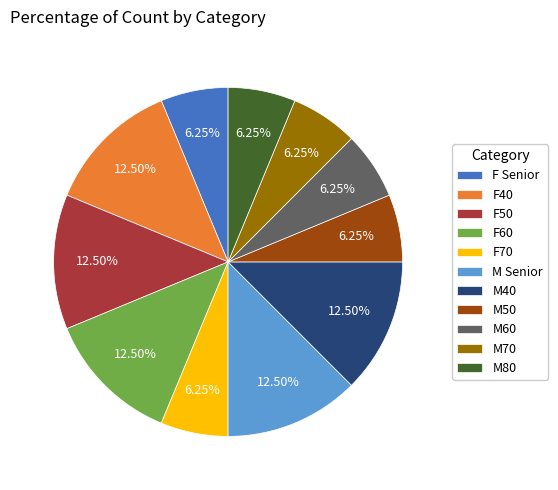

Is M40 the majority of the pie?

No